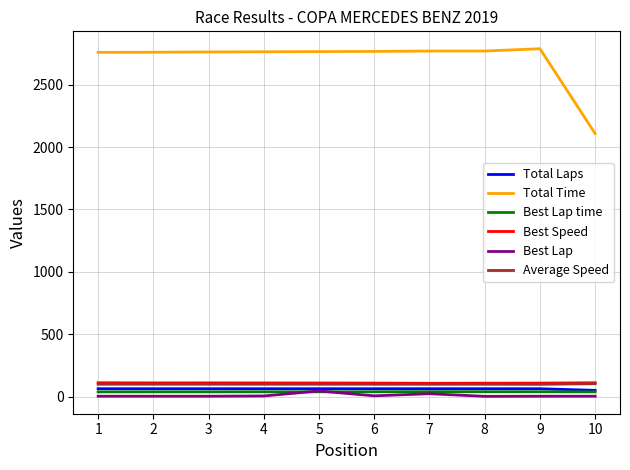

Which series has the widest spread of values?

Total Time